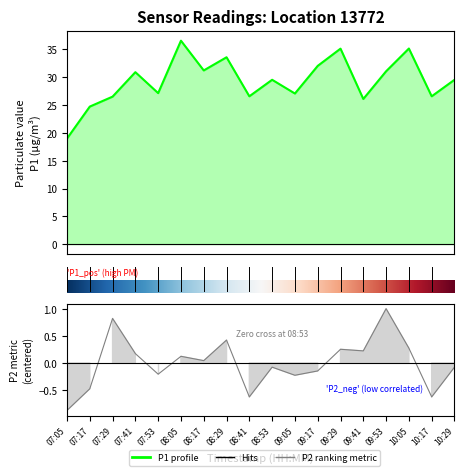

Which series has the largest total across all categories?

P1